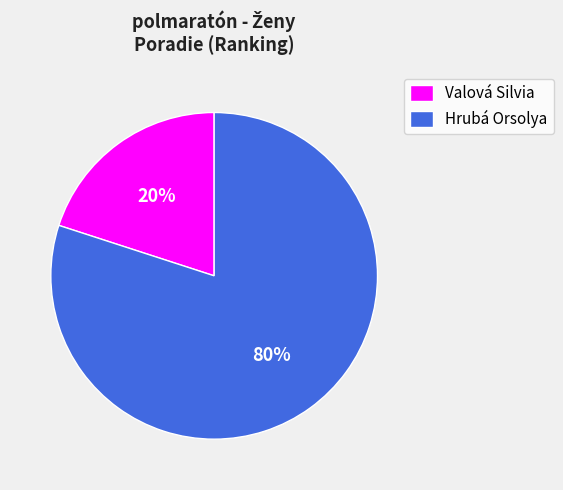

Does Valová Silvia represent more than half of the total?

No